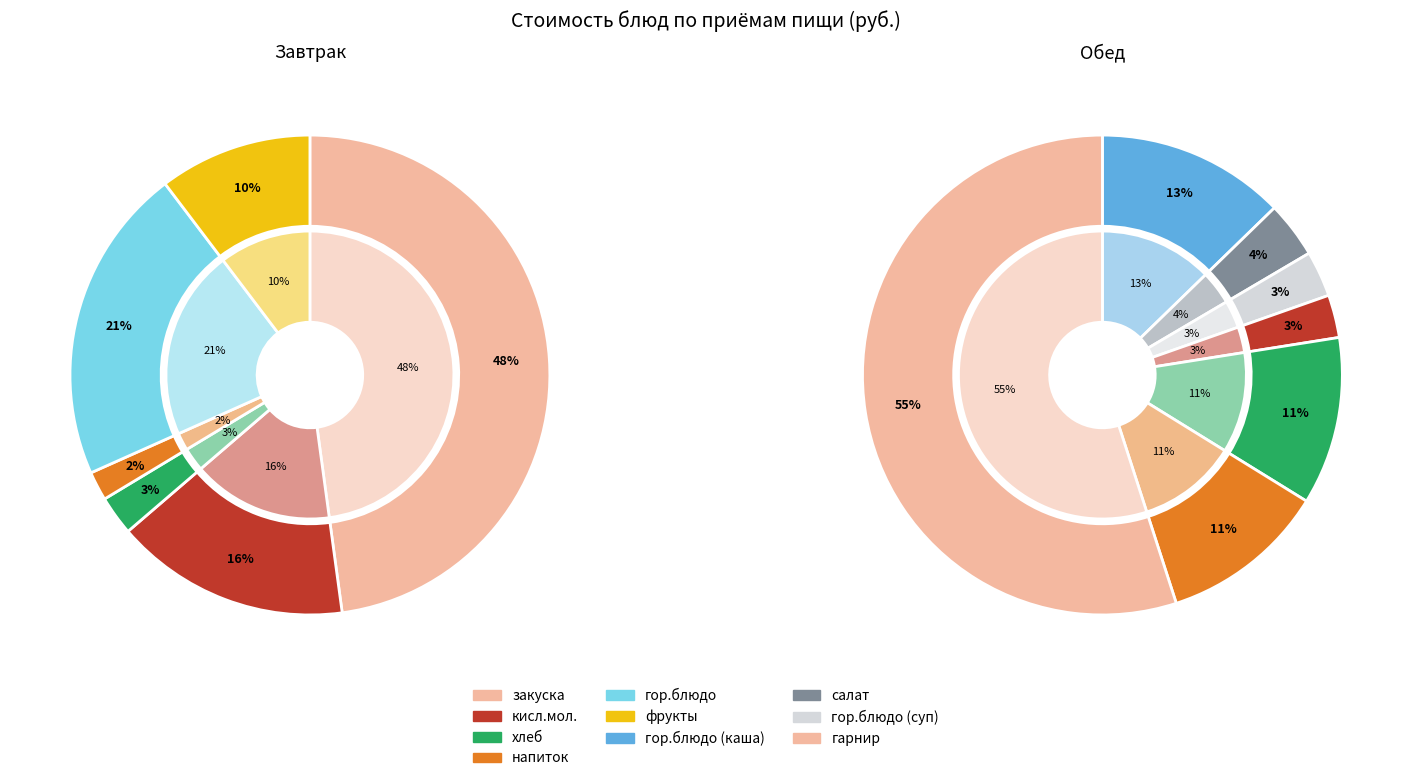

Count the number of slices in the pie.

6